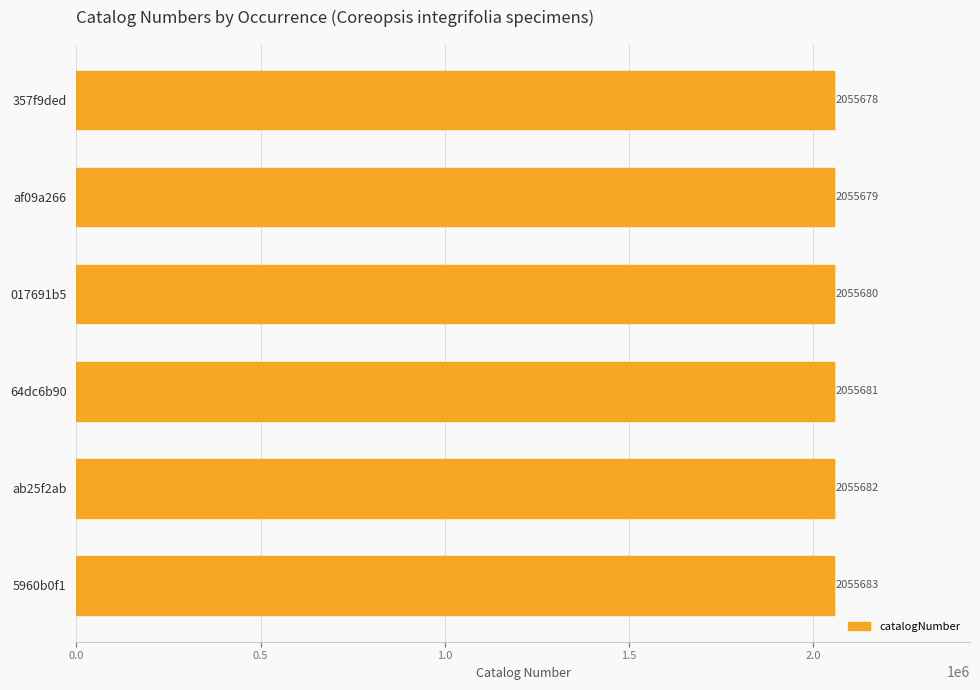

How many bars are there in total?

6